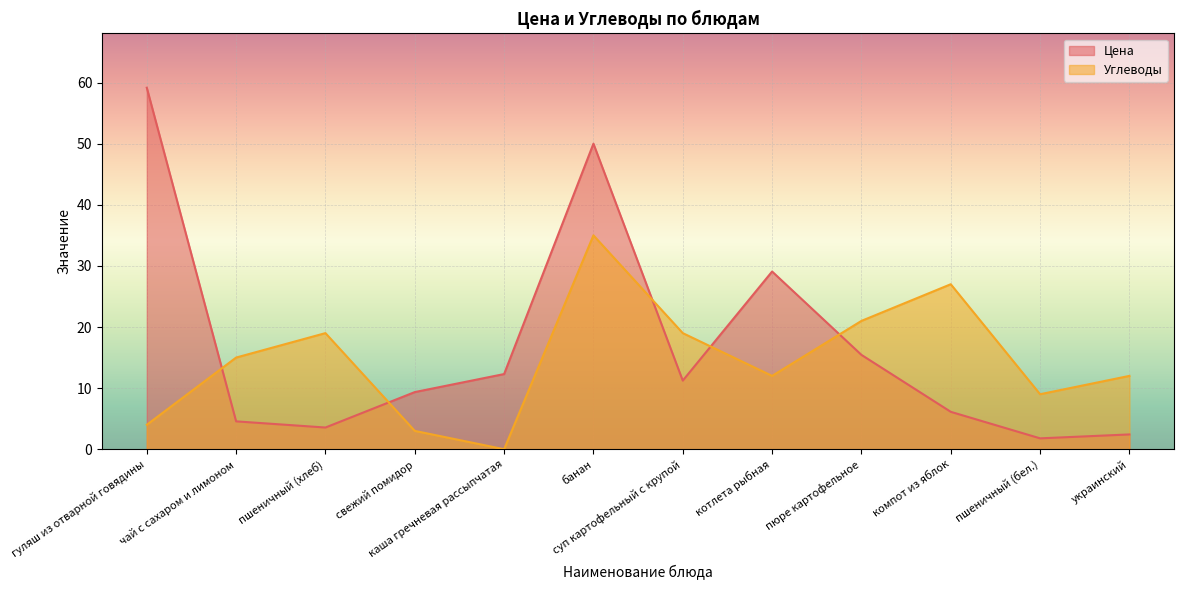

What is the difference between the second highest and second lowest values in the Углеводы series?

24.0